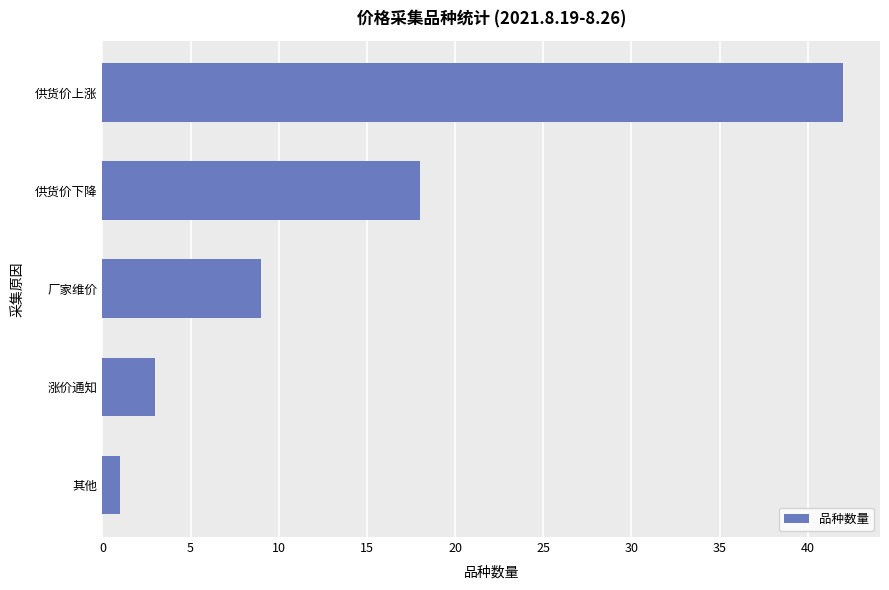

The chart shows a value of 1 at 其他. True or false?

True